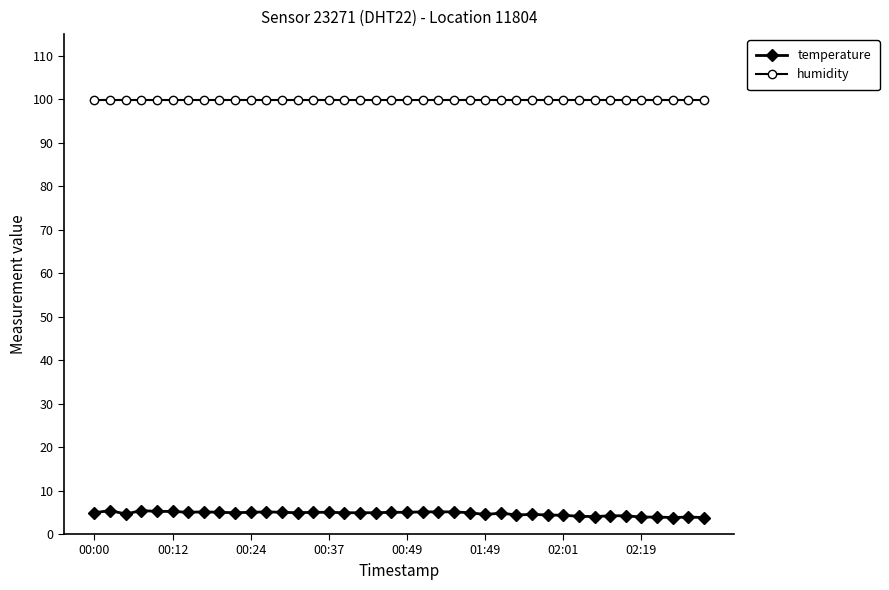

What is the minimum value shown in the chart?

3.8